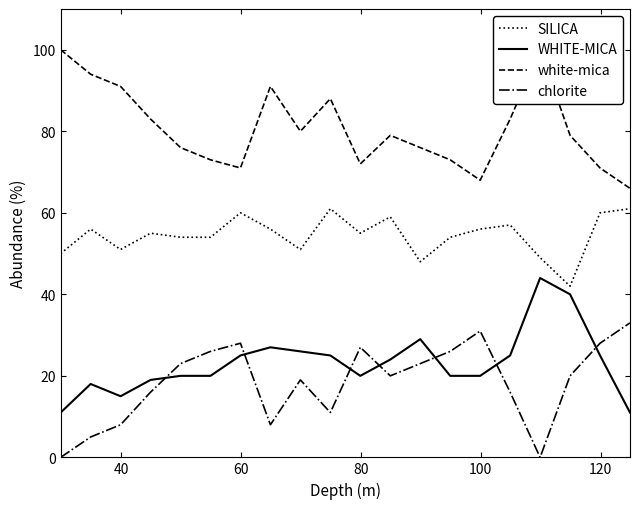

How many data points in WHITE-MICA are above 24?

9